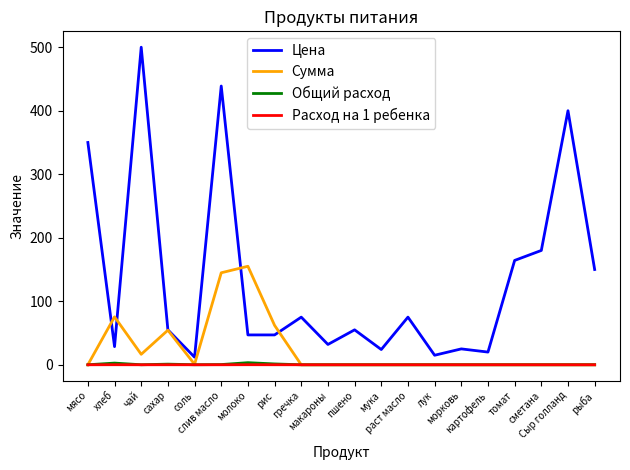

At how many categories does at least one series exceed 495?

1